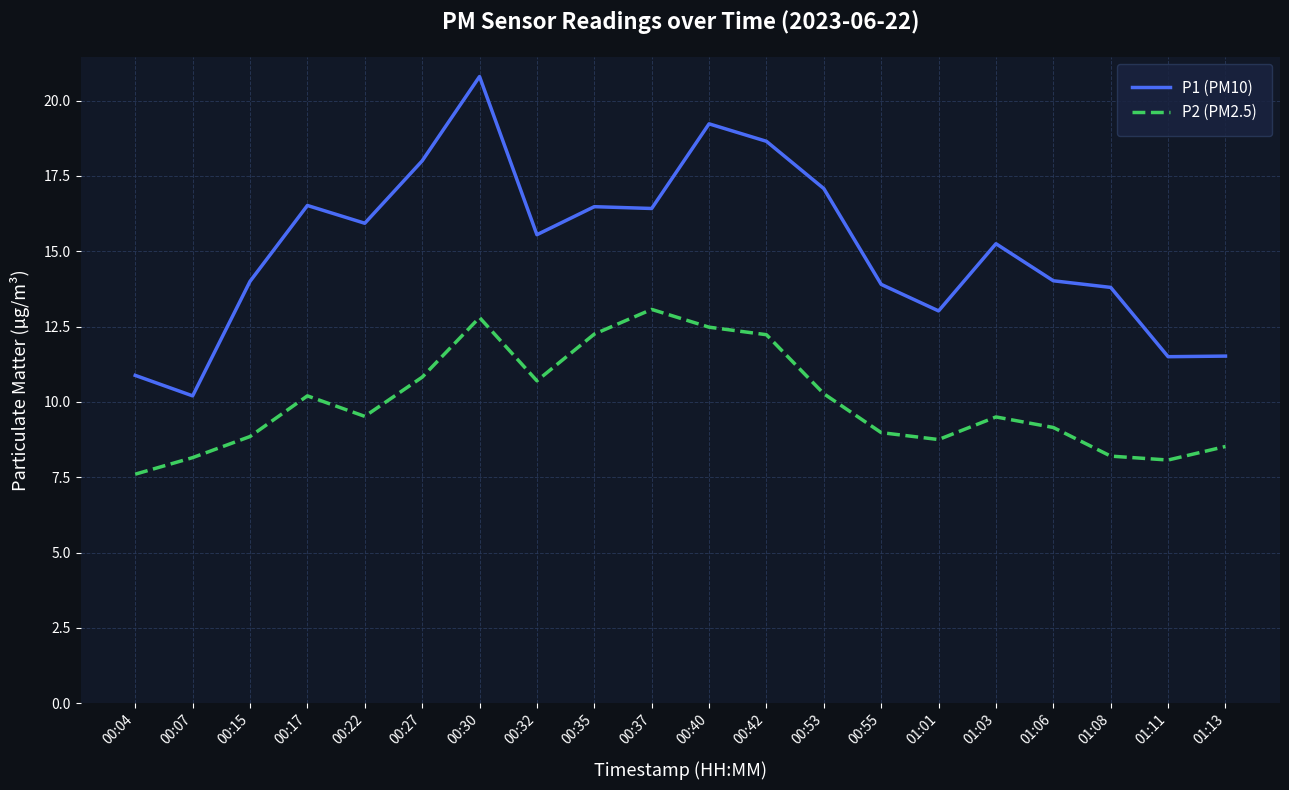

What are all the series names shown in the legend?

P1 (PM10), P2 (PM2.5)